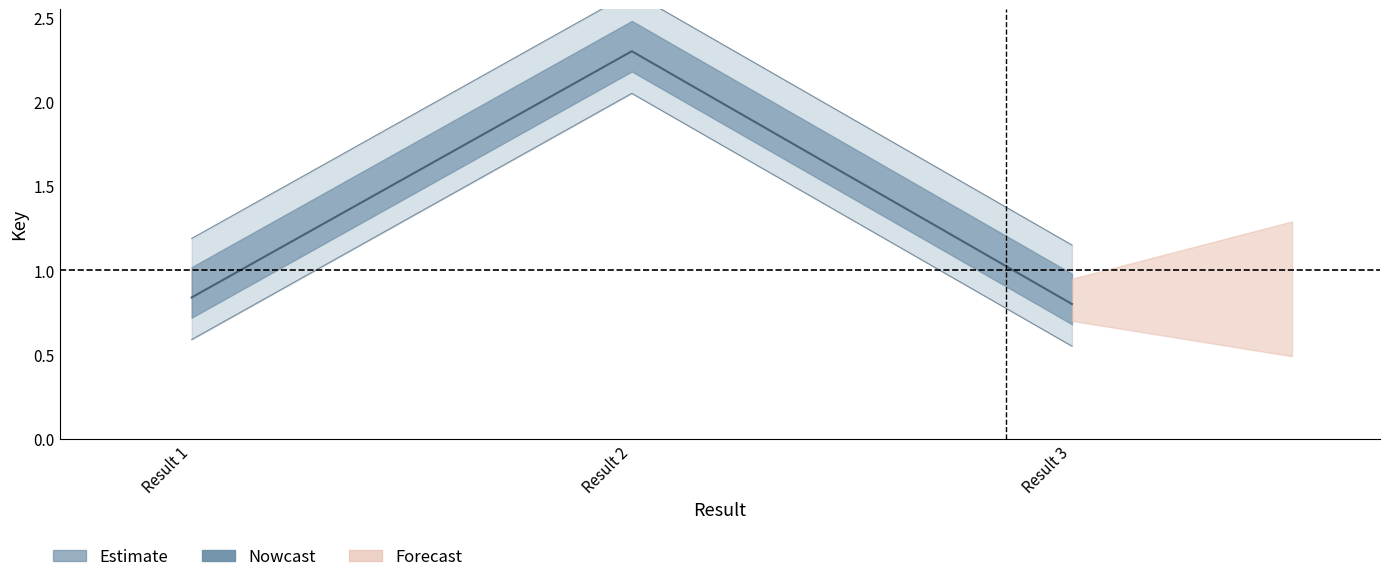

What is the sum of all values?

5.0